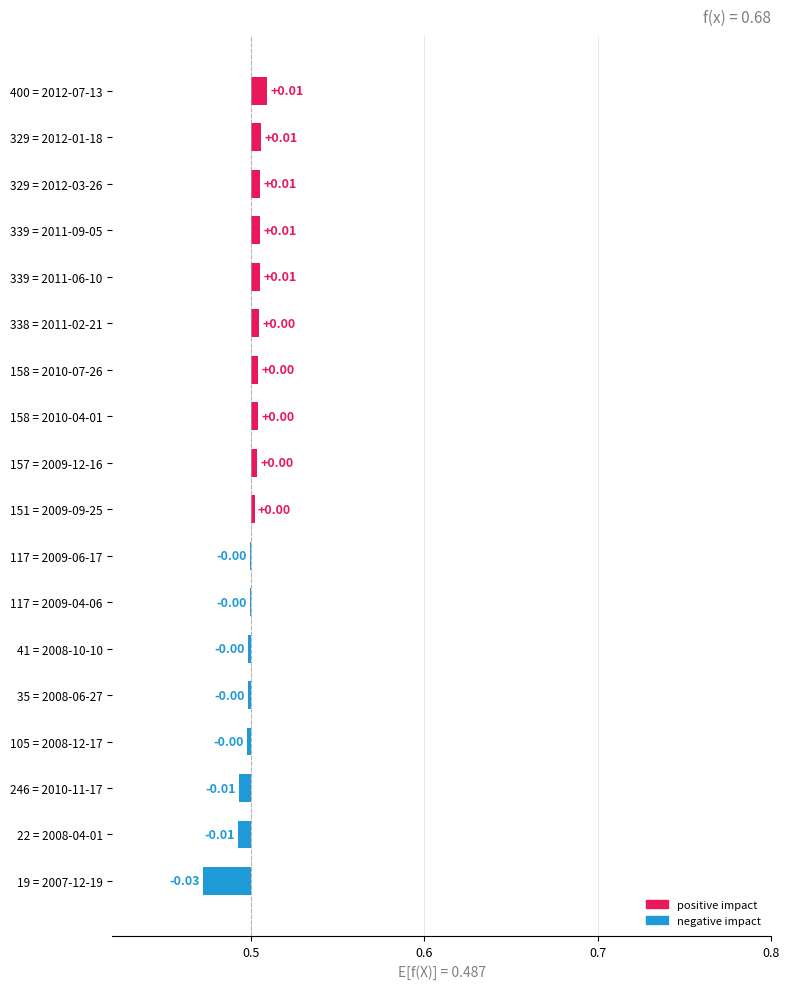

The chart shows a value of -0.0 at 246 = 2010-11-17. True or false?

False